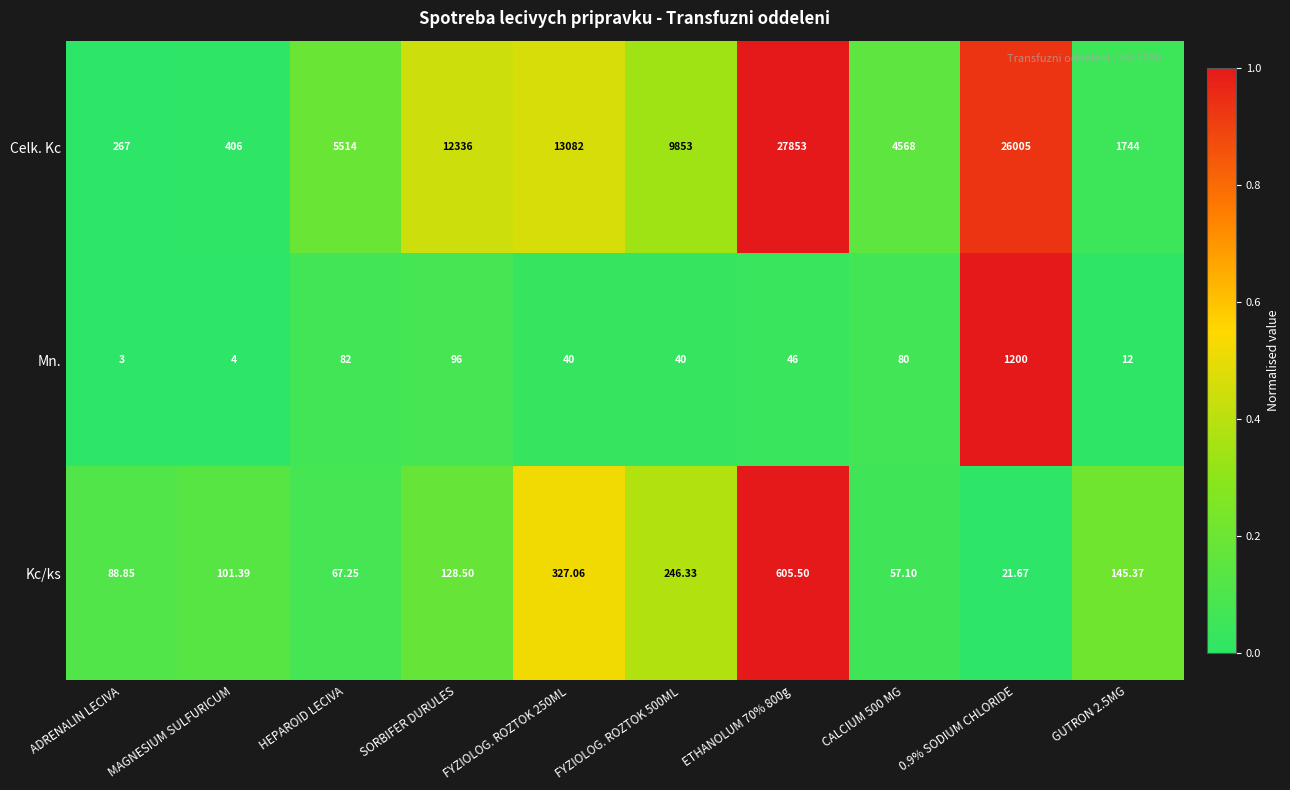

At which category does the chart reach its minimum across all series?

ADRENALIN LECIVA